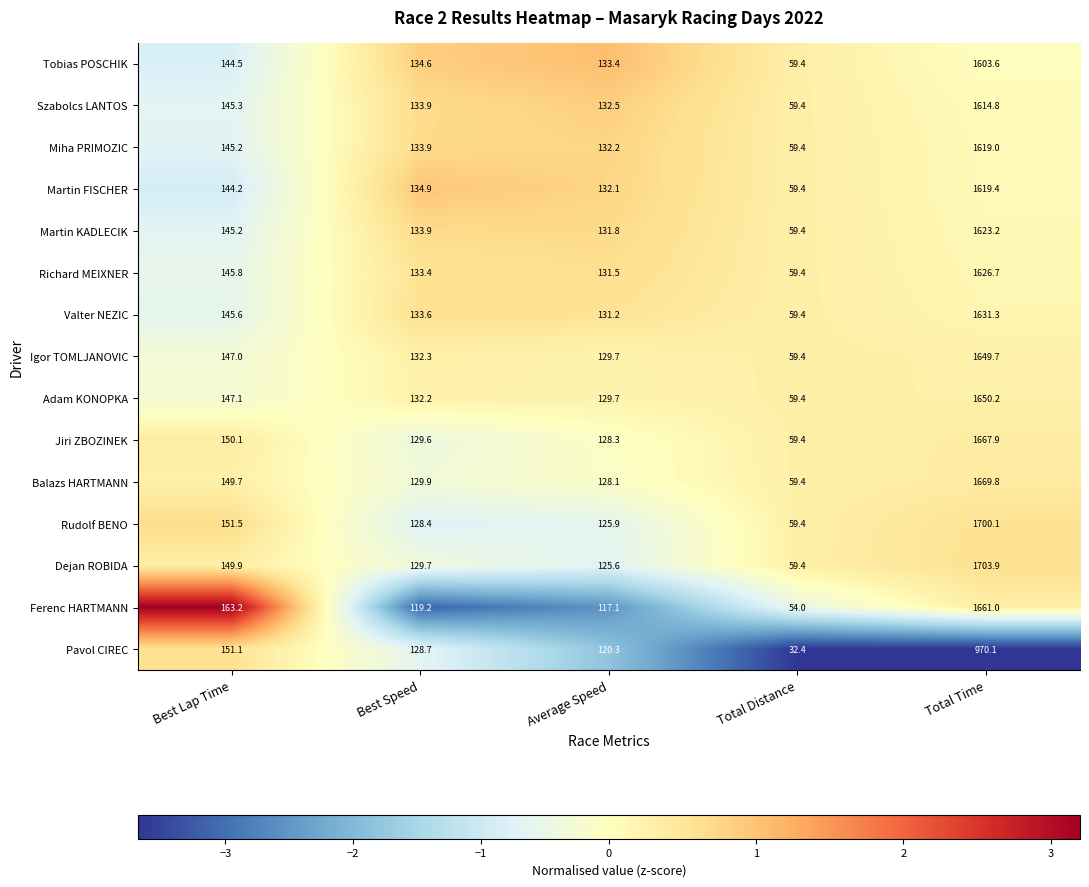

How many data points does each series have?

5